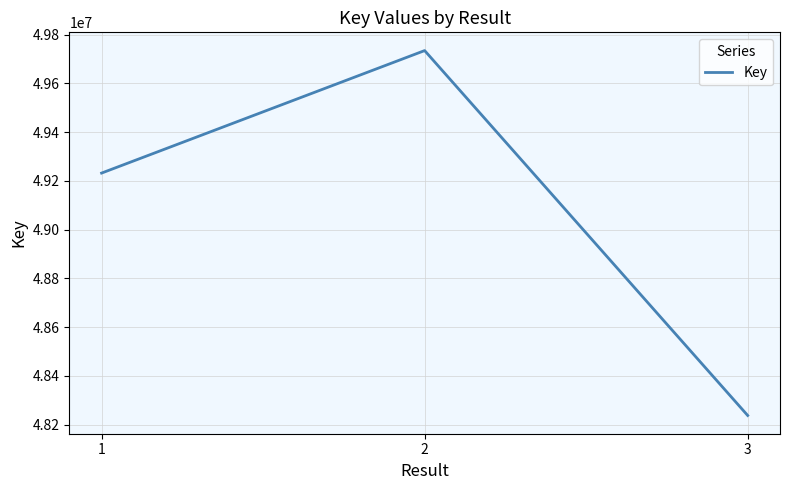

Which label corresponds to the smallest value in the chart?

3